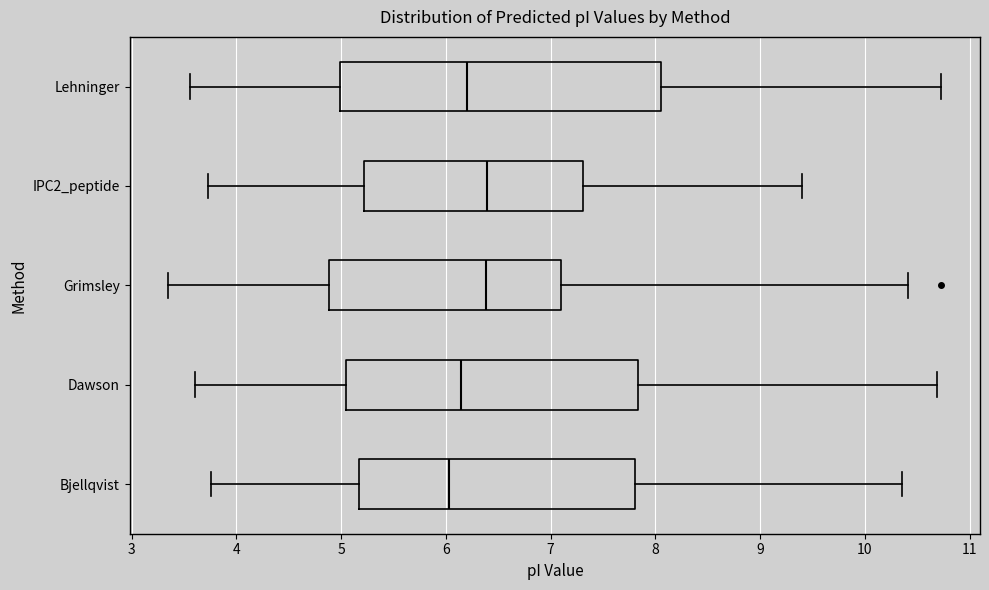

Reading bottom to top, read every box against the x-axis: the position of its median line, the range the box covers, and the ends of its whiskers. The values are not printed on the chart, so give them approximately, as read against the axis.

Bjellqvist: median 6.0, box 5.2 to 7.8, whiskers 3.8 to 10.4
Dawson: median 6.1, box 5.0 to 7.8, whiskers 3.6 to 10.7
Grimsley: median 6.4, box 4.9 to 7.1, whiskers 3.4 to 10.4
IPC2_peptide: median 6.4, box 5.2 to 7.3, whiskers 3.7 to 9.4
Lehninger: median 6.2, box 5.0 to 8.1, whiskers 3.6 to 10.7